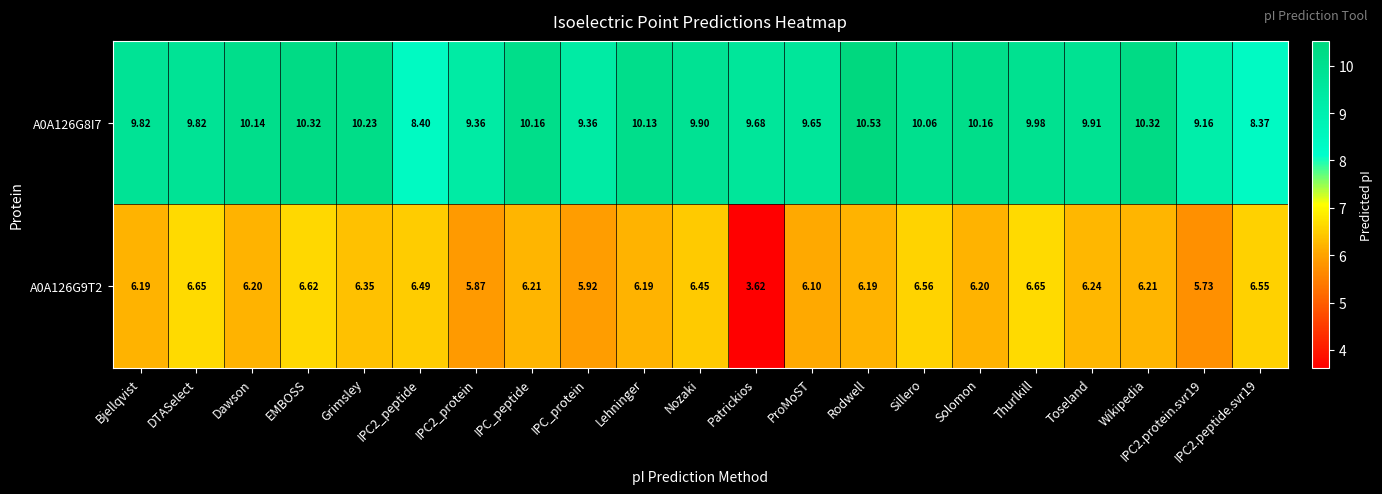

Which category has the lowest value in the A0A126G9T2 series?

Patrickios